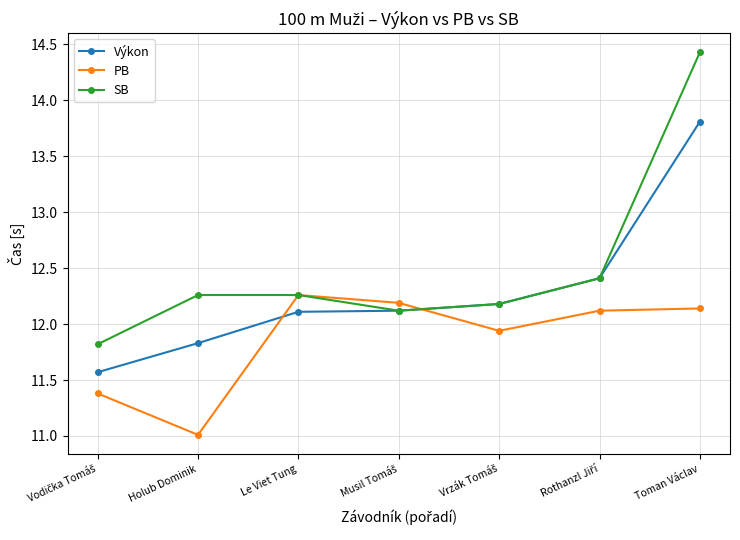

How many interior local valleys does the SB series have?

1